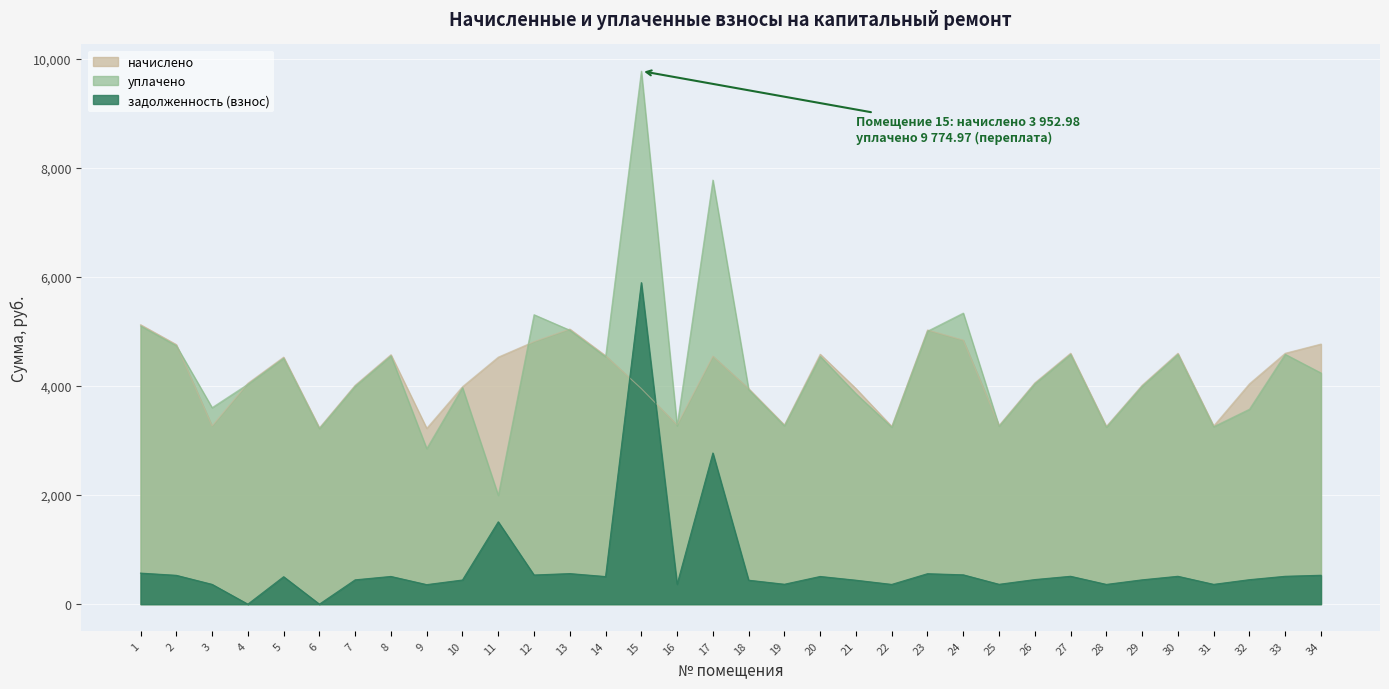

How many lines are shown in the chart?

3